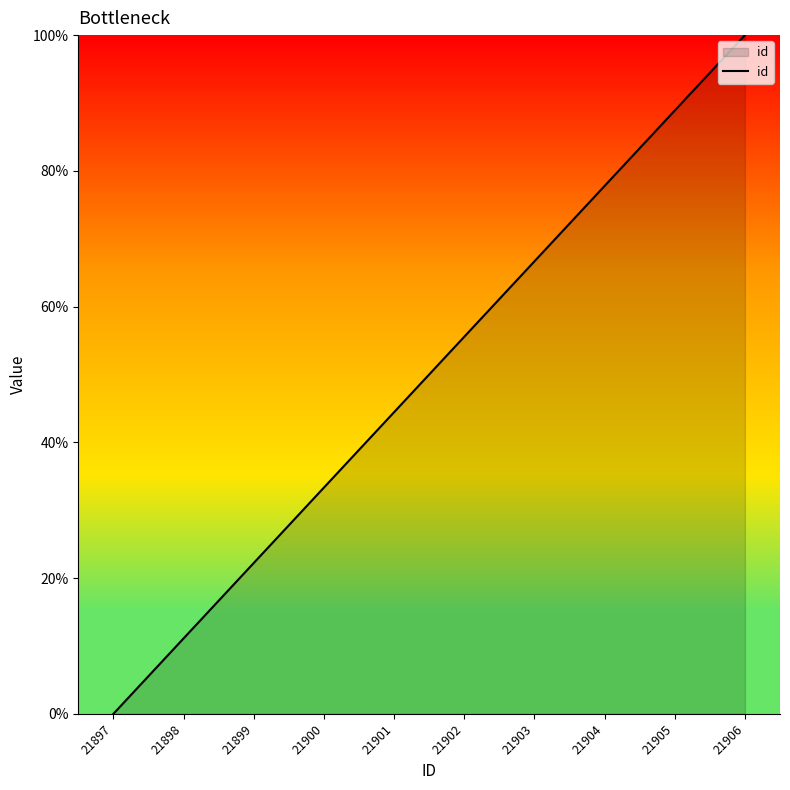

Reading right to left, transcribe all the data shown in this chart.

100.0	88.9	77.8	66.7	55.6	44.4	33.3	22.2	11.1	0.0